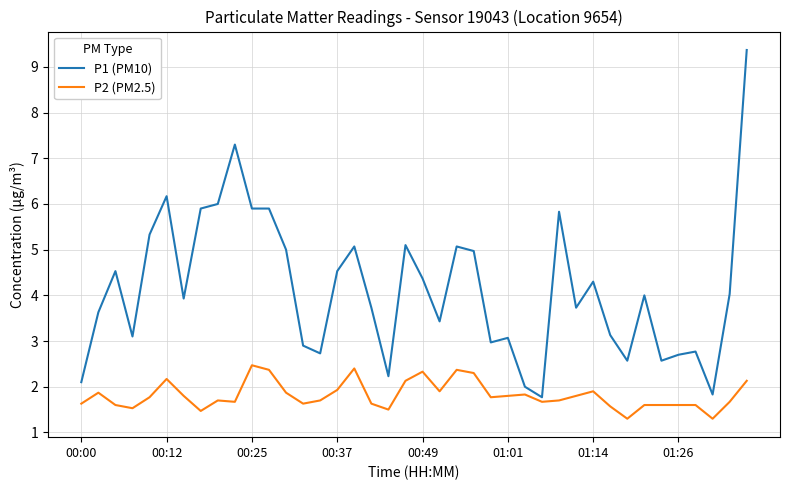

What is the minimum value for P1 (PM10)?

1.8